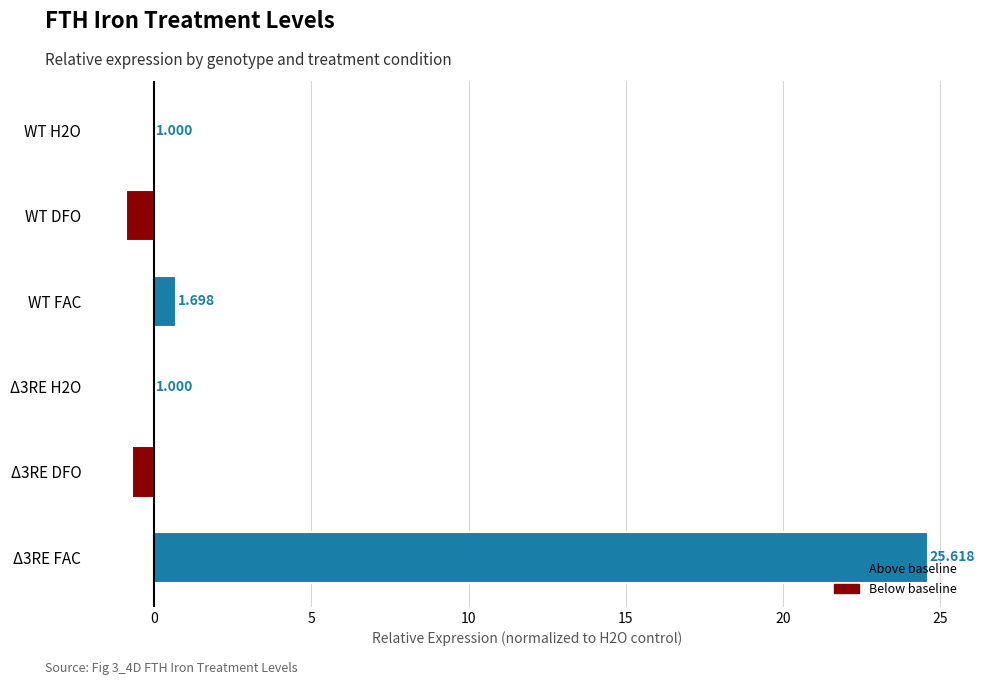

Are the bars horizontal?

Yes